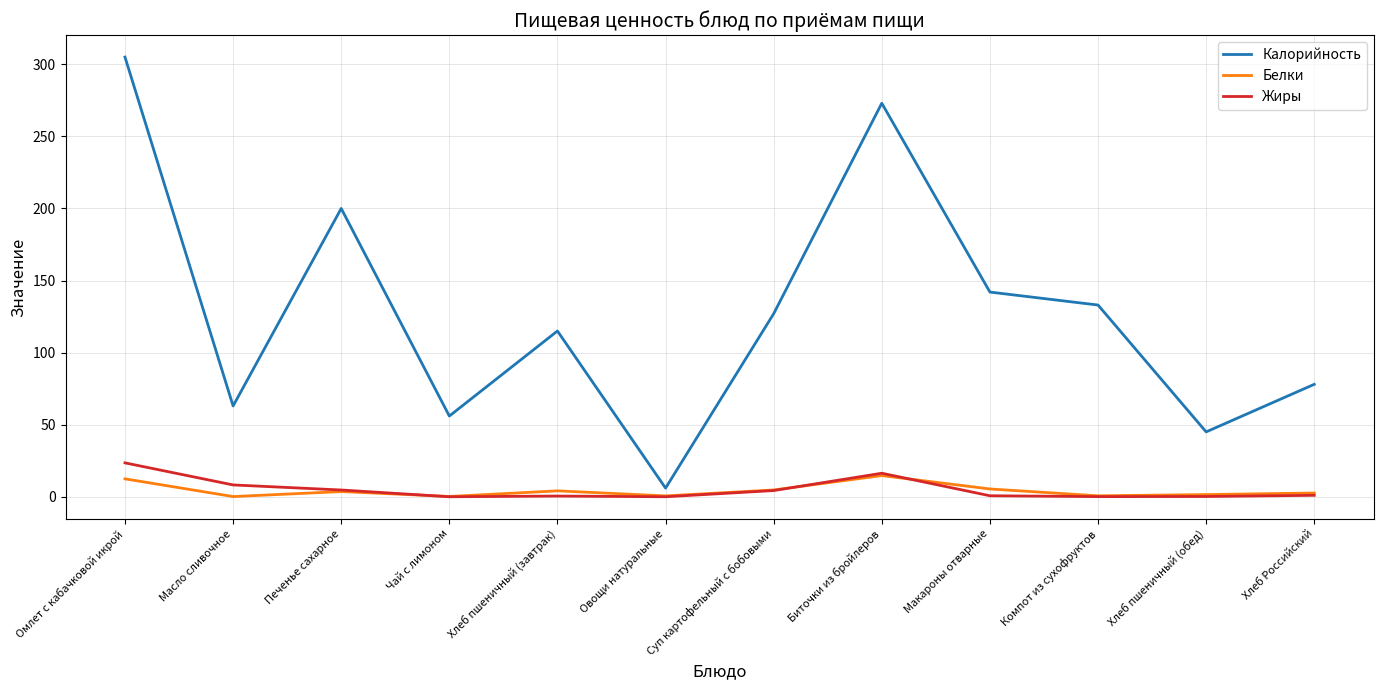

How many interior local peaks does the Калорийность series have?

3